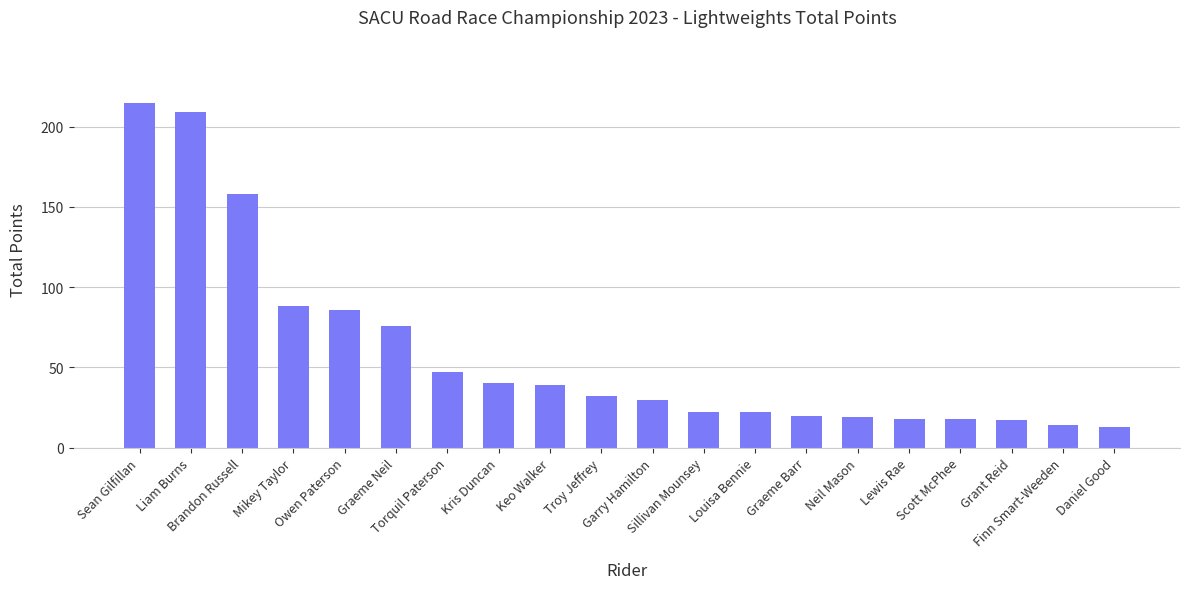

How many series are shown in this chart?

1